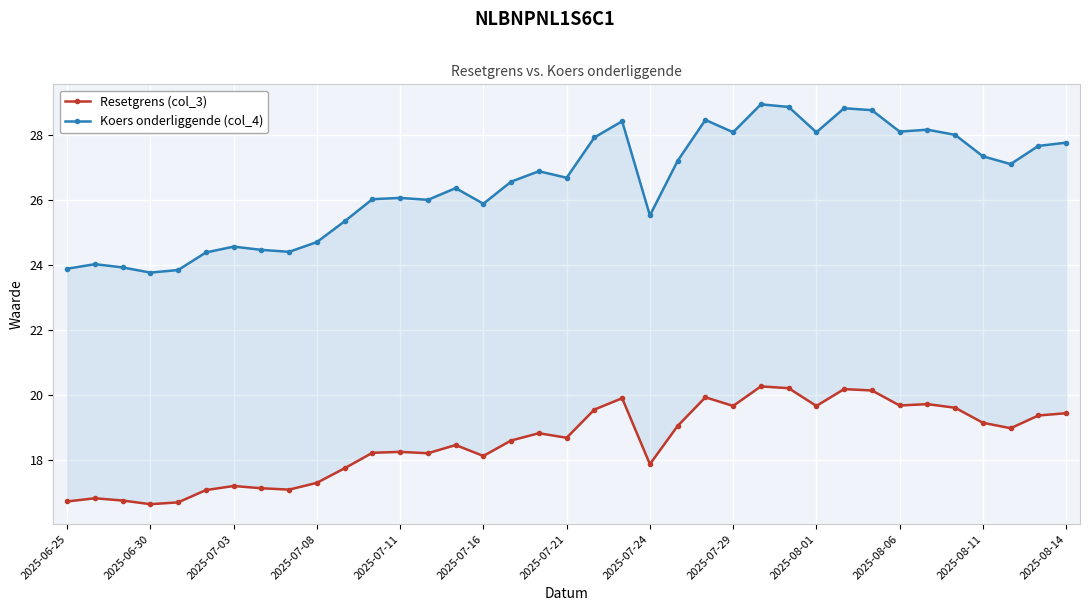

What is the smallest value displayed?

16.6